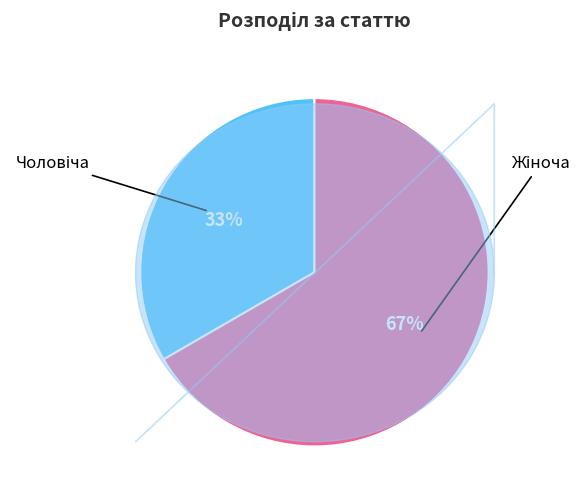

Does any single category account for the majority?

Yes